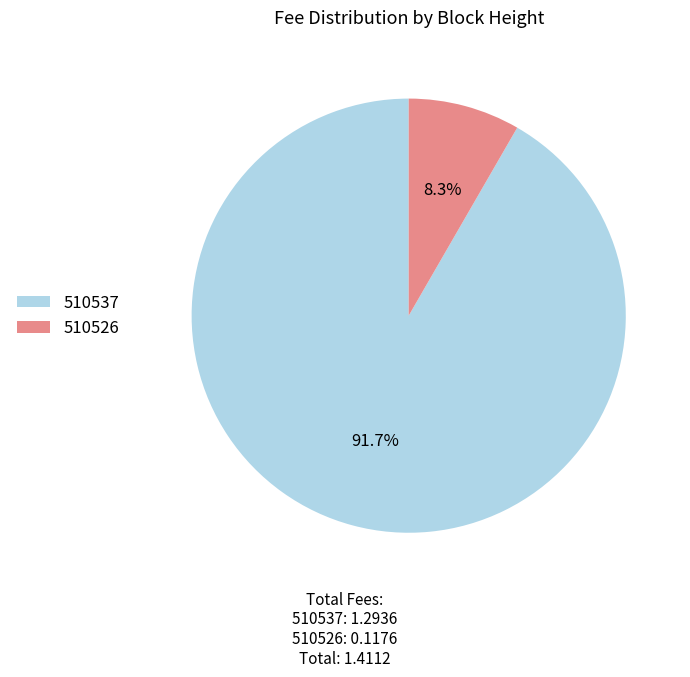

Count the number of slices in the pie.

2